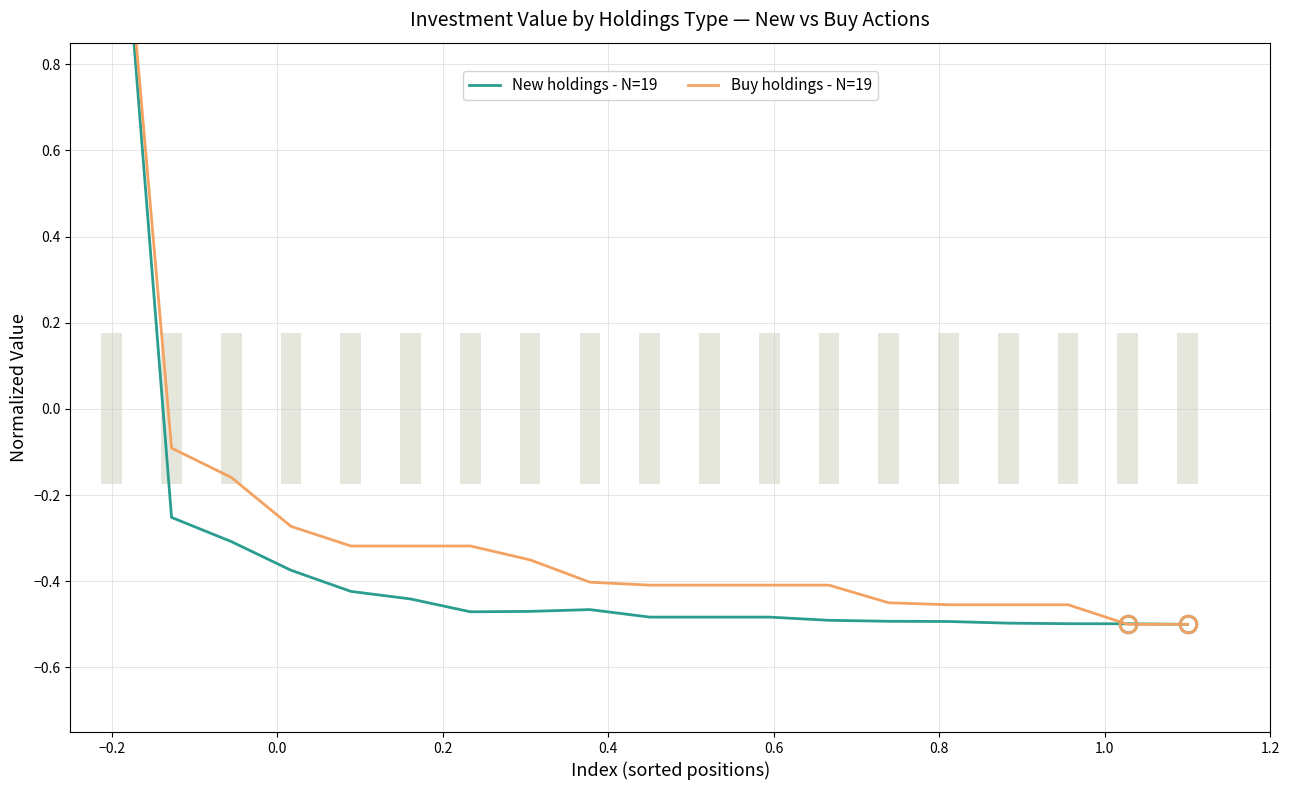

Count the number of data series in this chart.

2